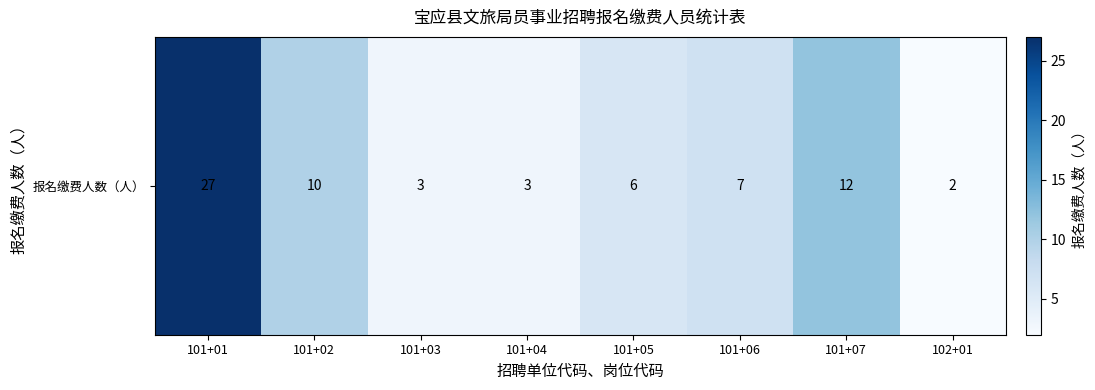

What is the difference between the maximum and second lowest values?

24